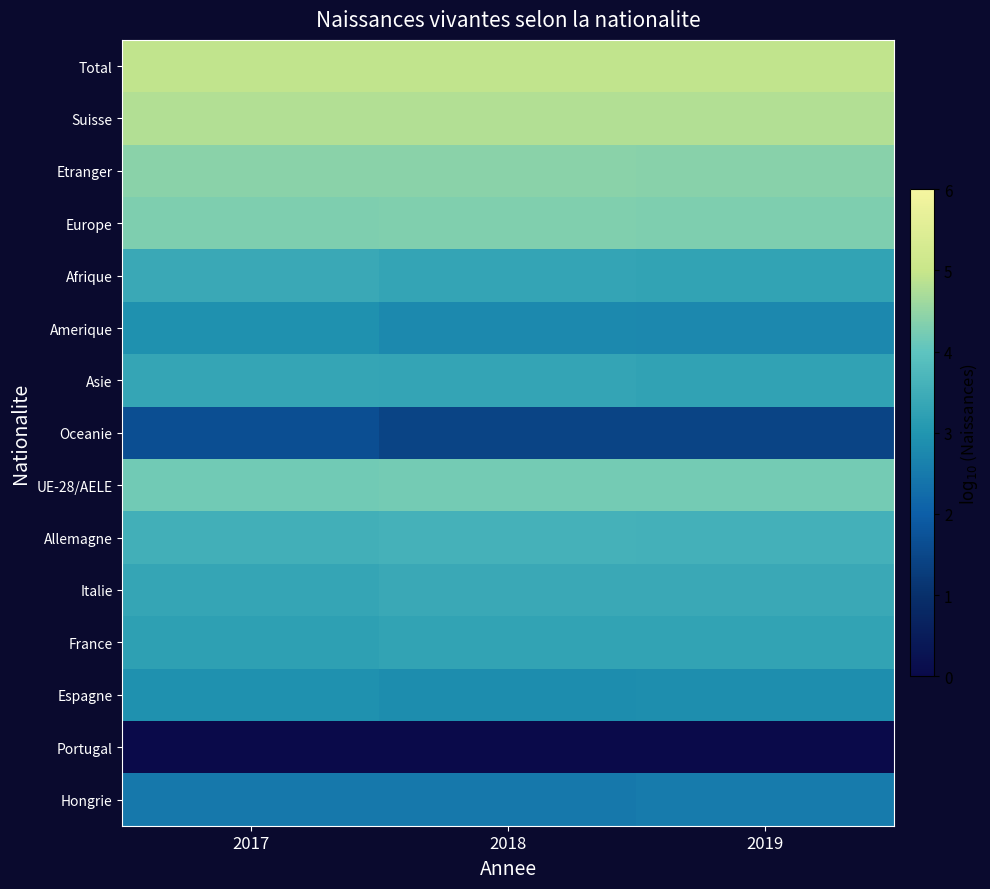

At which category is the sum across all series the highest?

2017